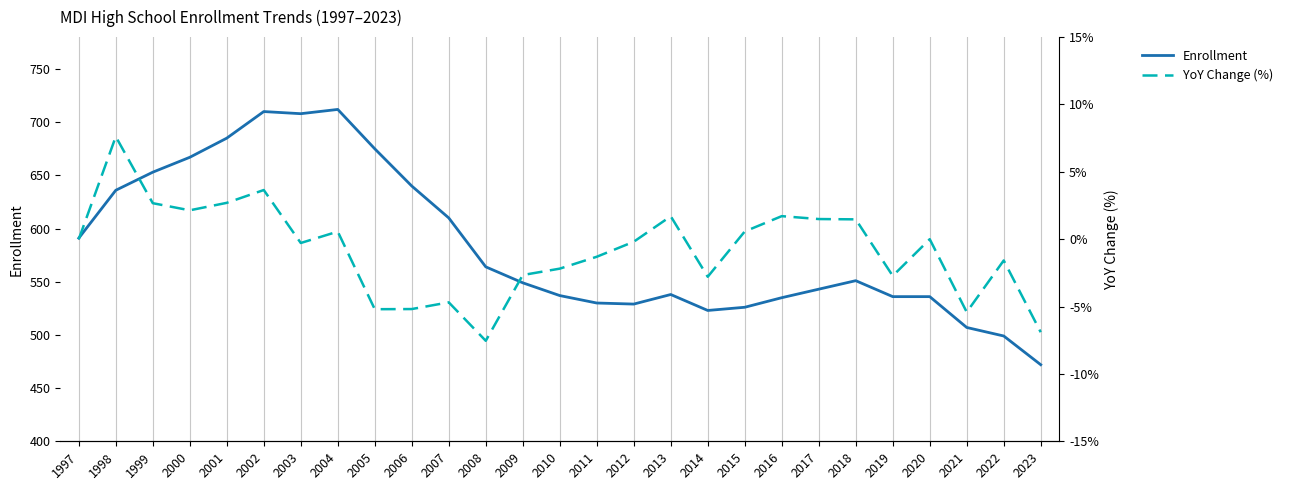

List the series in order of their overall mean, highest first.

Enrollment, YoY Change (%)